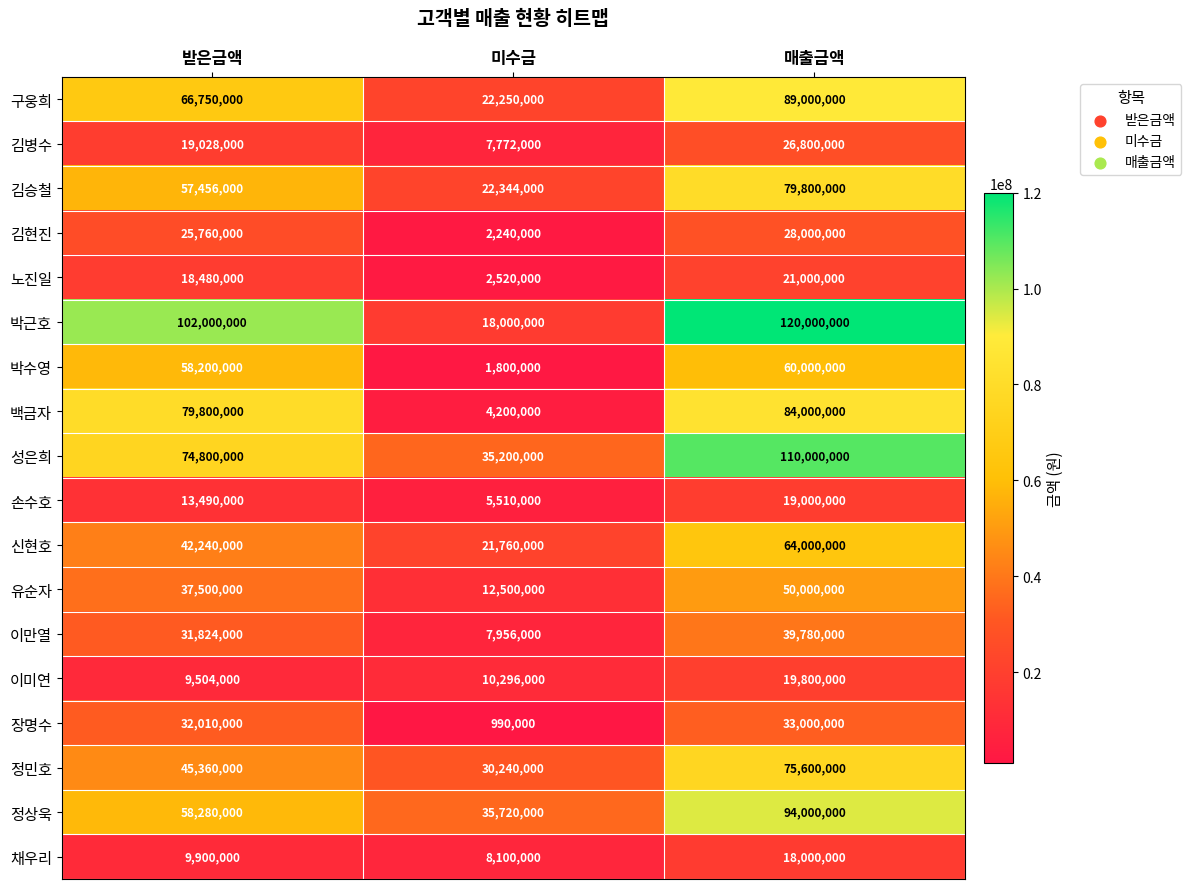

What is the sum of the 이미연 values at 받은금액 and 미수금?

19800000